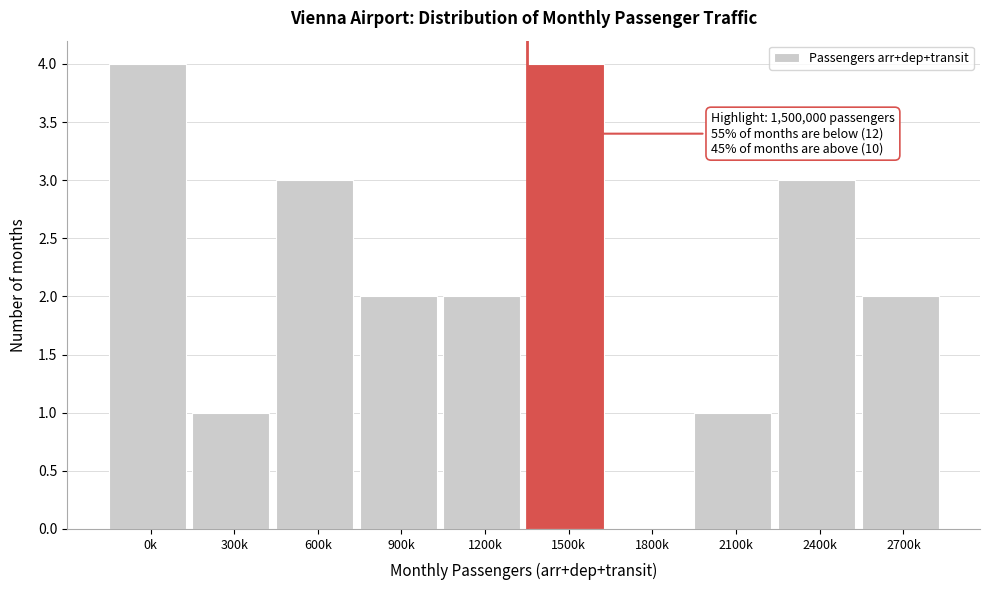

Reading left to right, list all the values displayed in this chart.

0k=4	300k=1	600k=3	900k=2	1200k=2	1500k=4	1800k=0	2100k=1	2400k=3	2700k=2